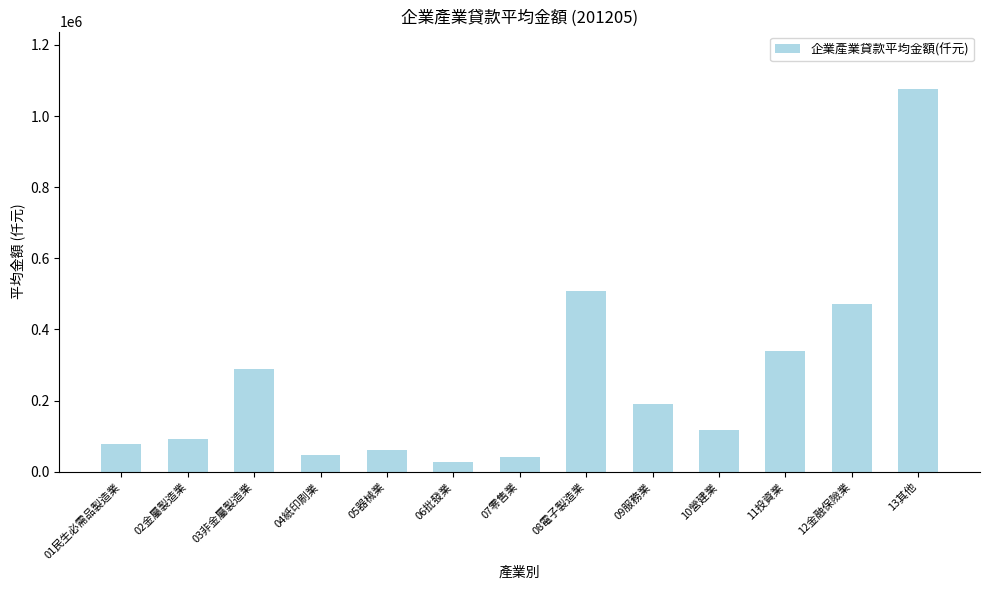

What position from the right is 10營建業?

4